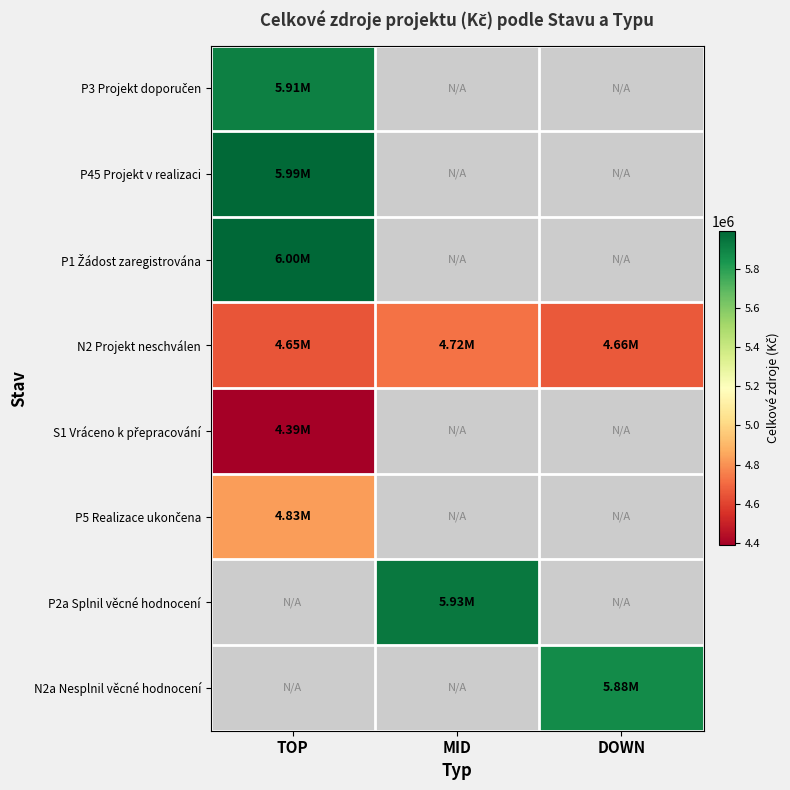

What is the maximum value shown in the chart?

5997054.3